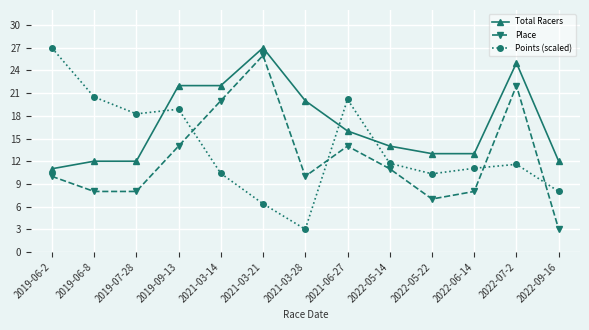

What is the label of the 10th point from the right?

2019-09-13